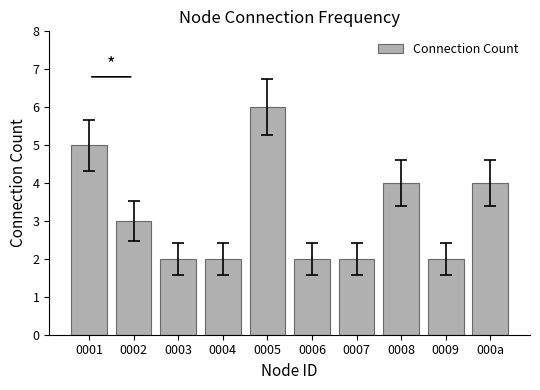

The value at 000a is 4. True or false?

True